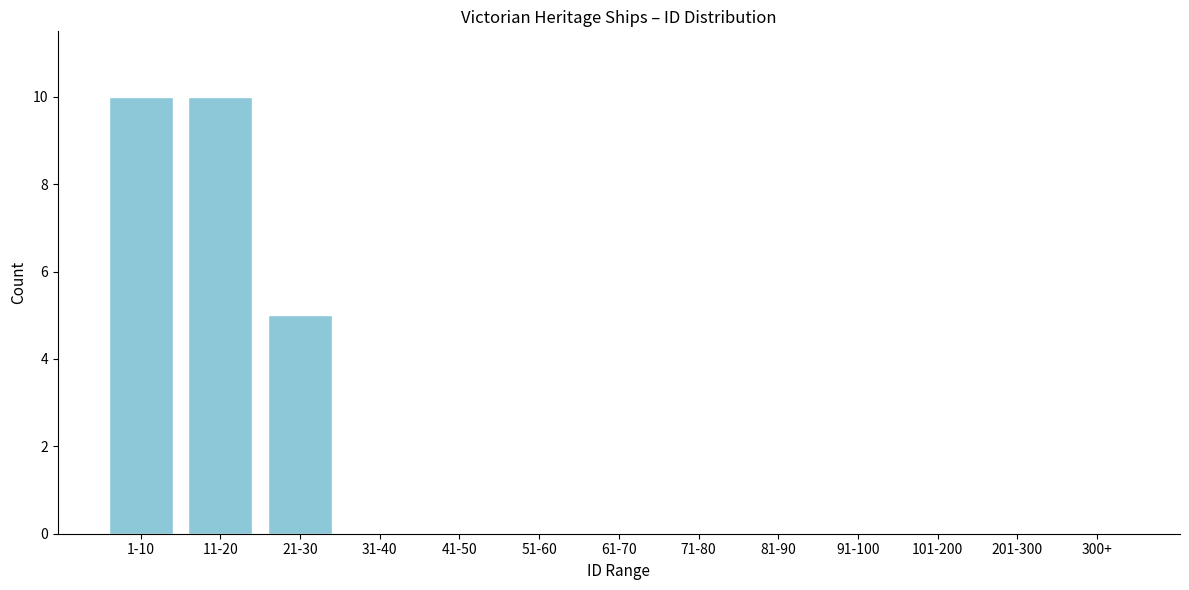

Reading left to right, transcribe all the data shown in this chart.

1-10=10	11-20=10	21-30=5	31-40=0	41-50=0	51-60=0	61-70=0	71-80=0	81-90=0	91-100=0	101-200=0	201-300=0	300+=0